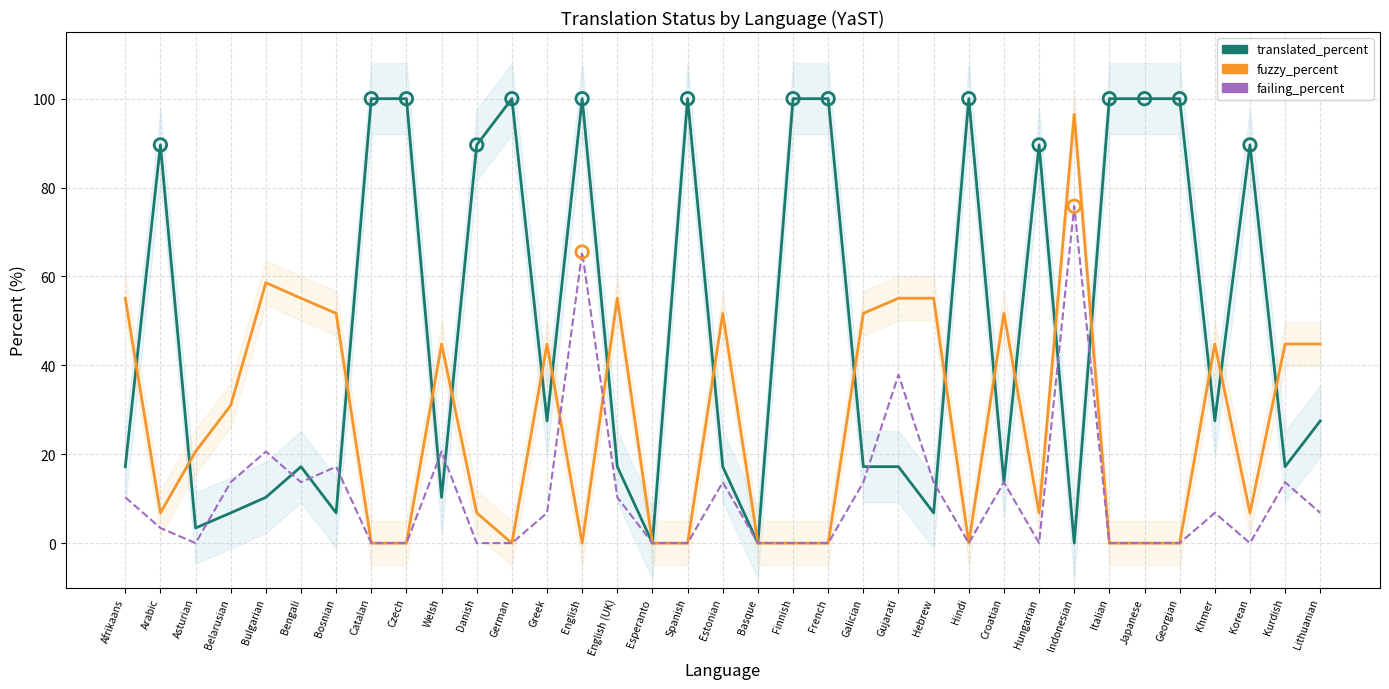

What is the total value across all series at Bosnian?

75.7